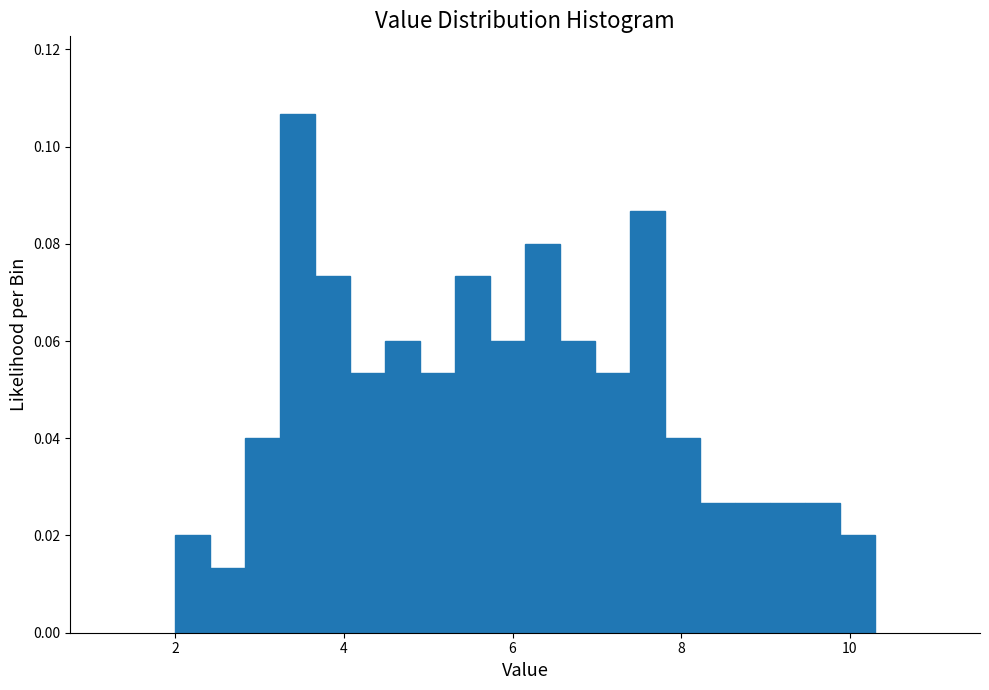

Around what value on the x-axis is the tallest bar? Give the approximate position of its centre, as read against the axis.

3.4